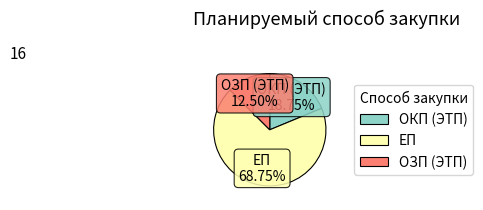

Which has a higher value, ОКП (ЭТП) or ОЗП (ЭТП)?

ОКП (ЭТП)